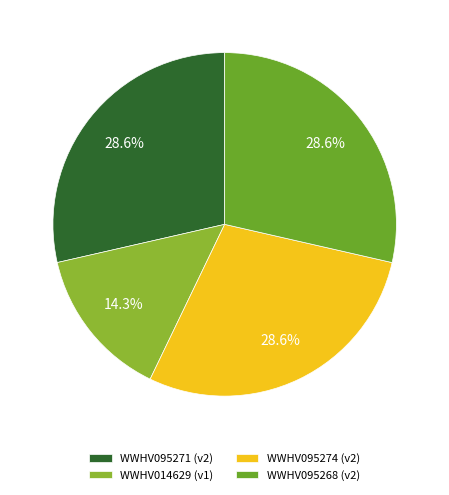

Count the number of slices in the pie.

4